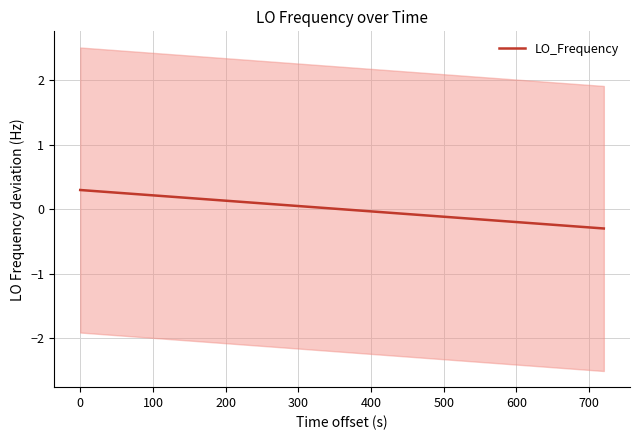

What is the minimum value shown in the chart?

-0.3